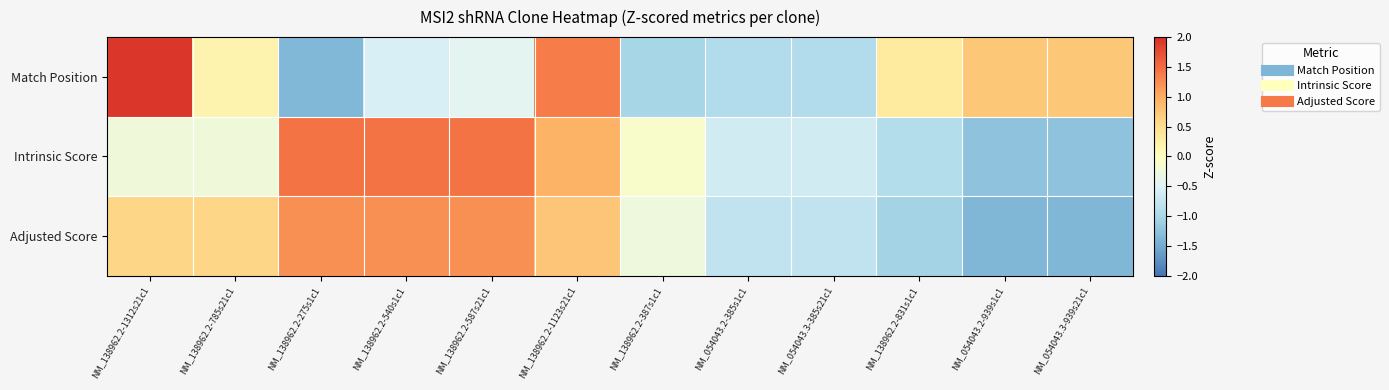

Which series has the largest range (max minus min)?

Match Position